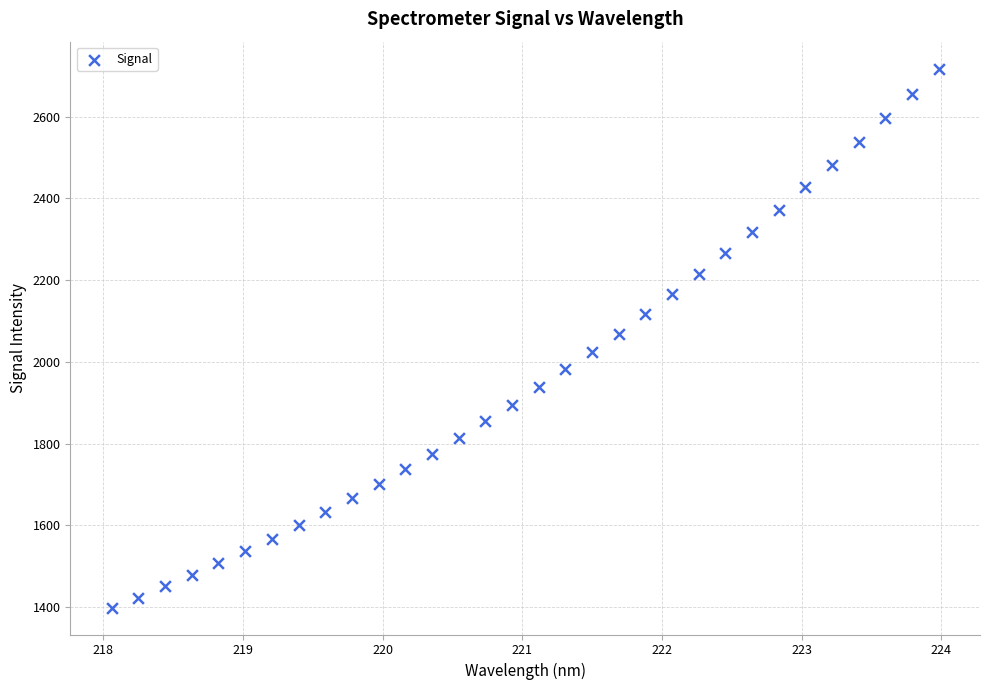

What is the range of Y values (max minus min)?

1318.5